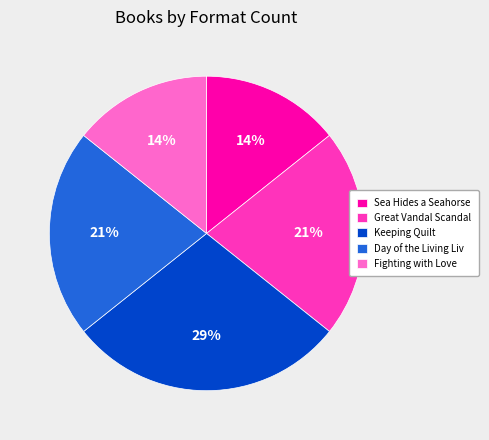

Does Fighting with Love represent more than half of the total?

No